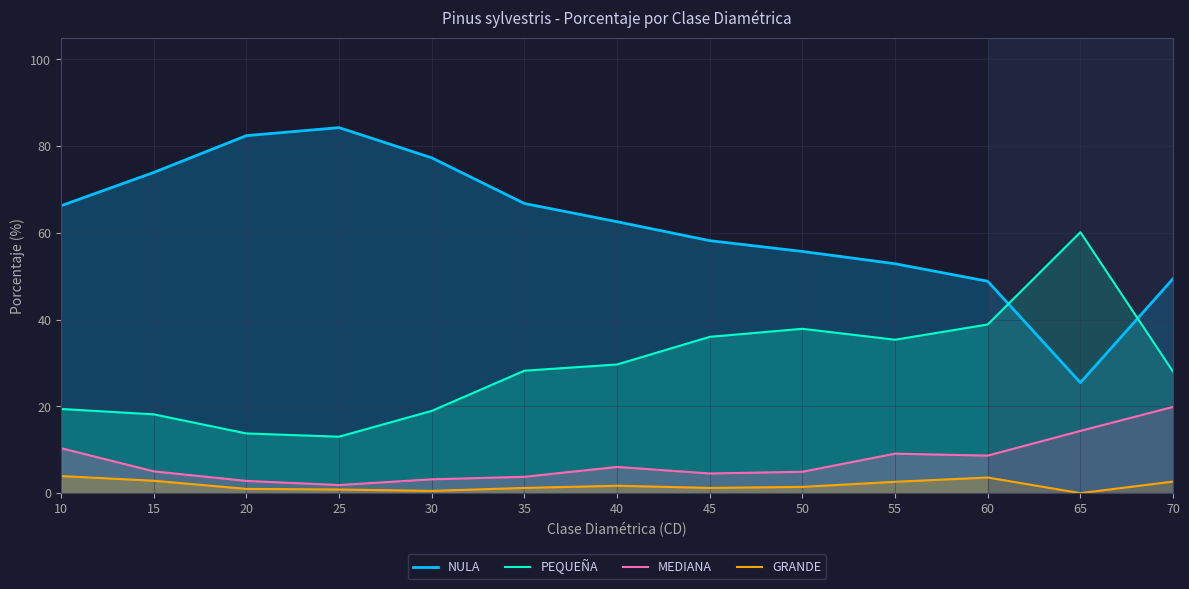

The value of NULA at 20 is 137.0. True or false?

False